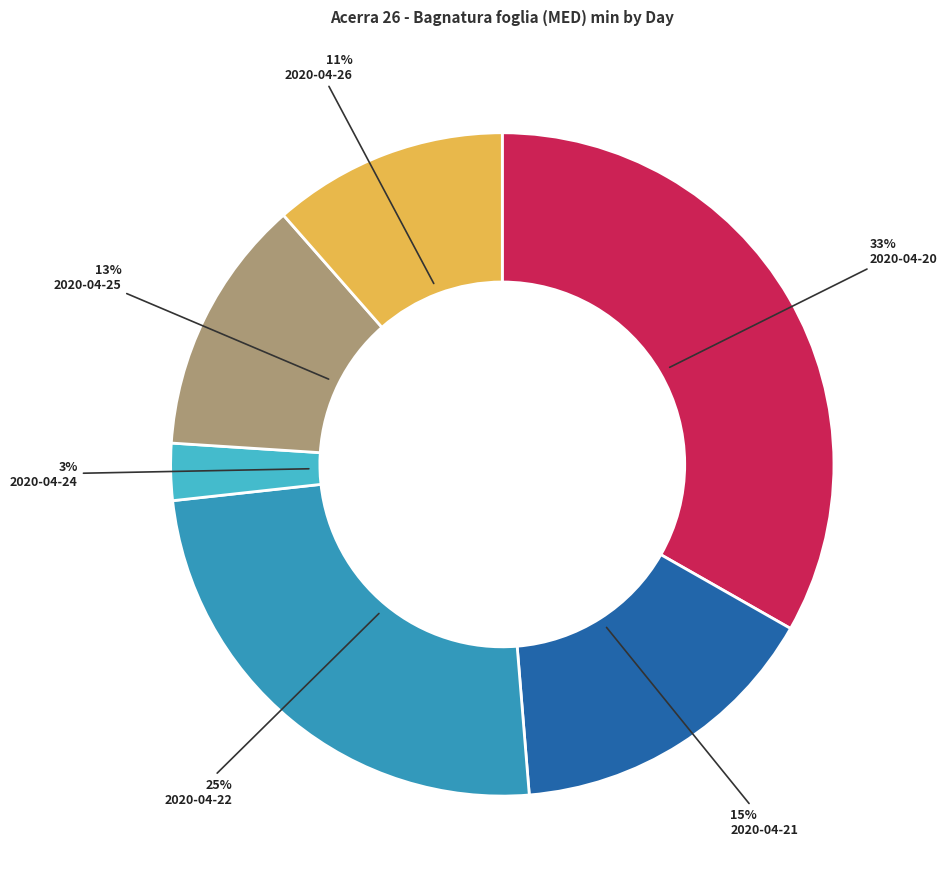

What percentage is the 2020-04-21 slice, to the nearest percent?

15%